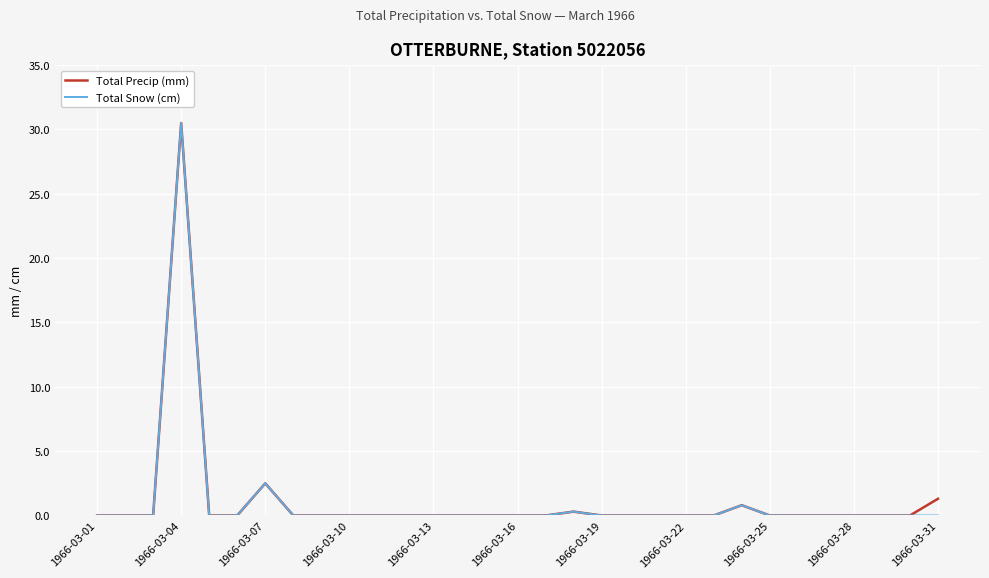

Reading right to left, extract all data points from this chart.

Total Precip (mm): 1.3	0.0	0.0	0.0	0.0	0.0	0.0	0.8	0.0	0.0	0.0	0.0	0.0	0.3	0.0	0.0	0.0	0.0	0.0	0.0	0.0	0.0	0.0	0.0	2.5	0.0	0.0	30.5	0.0	0.0	0.0
Total Snow (cm): 0.0	0.0	0.0	0.0	0.0	0.0	0.0	0.8	0.0	0.0	0.0	0.0	0.0	0.3	0.0	0.0	0.0	0.0	0.0	0.0	0.0	0.0	0.0	0.0	2.5	0.0	0.0	30.5	0.0	0.0	0.0